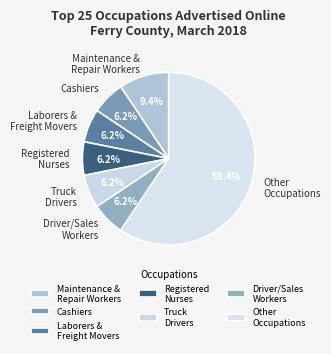

Which category accounts for the majority?

Other Occupations